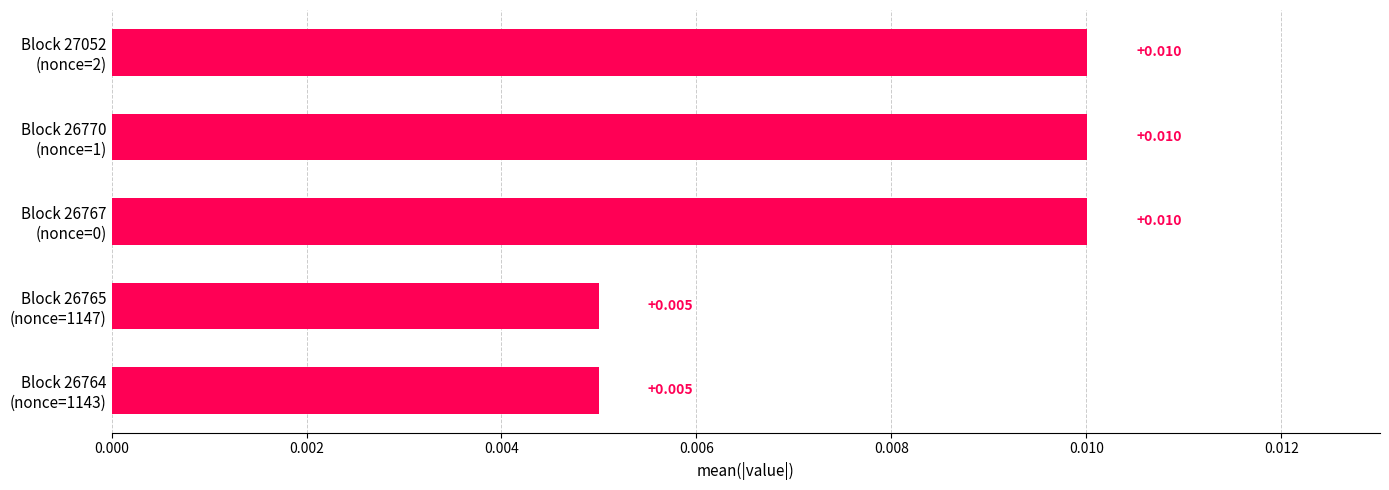

How many bars are there in total?

5